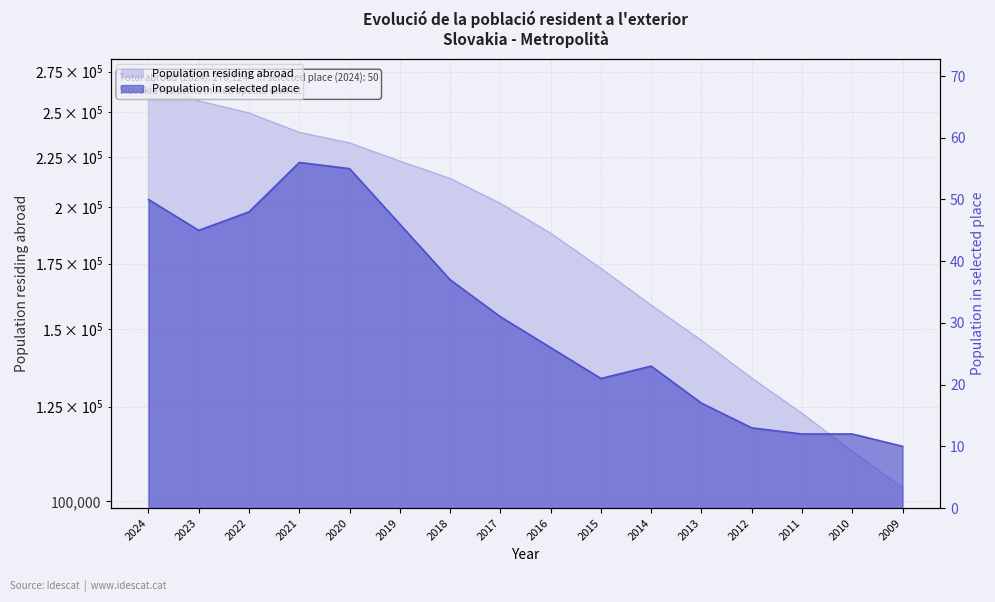

True or false: Population in selected place and Population residing abroad intersect in this chart.

False